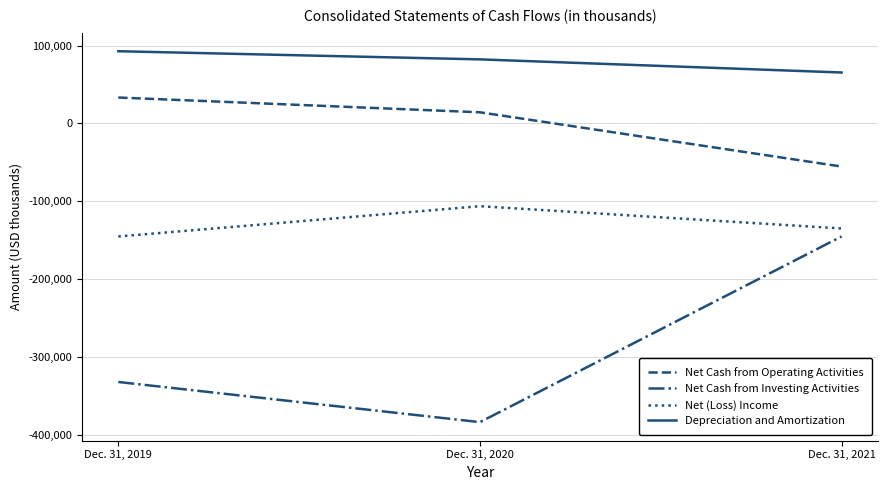

Which series has the largest range (max minus min)?

Net Cash from Investing Activities